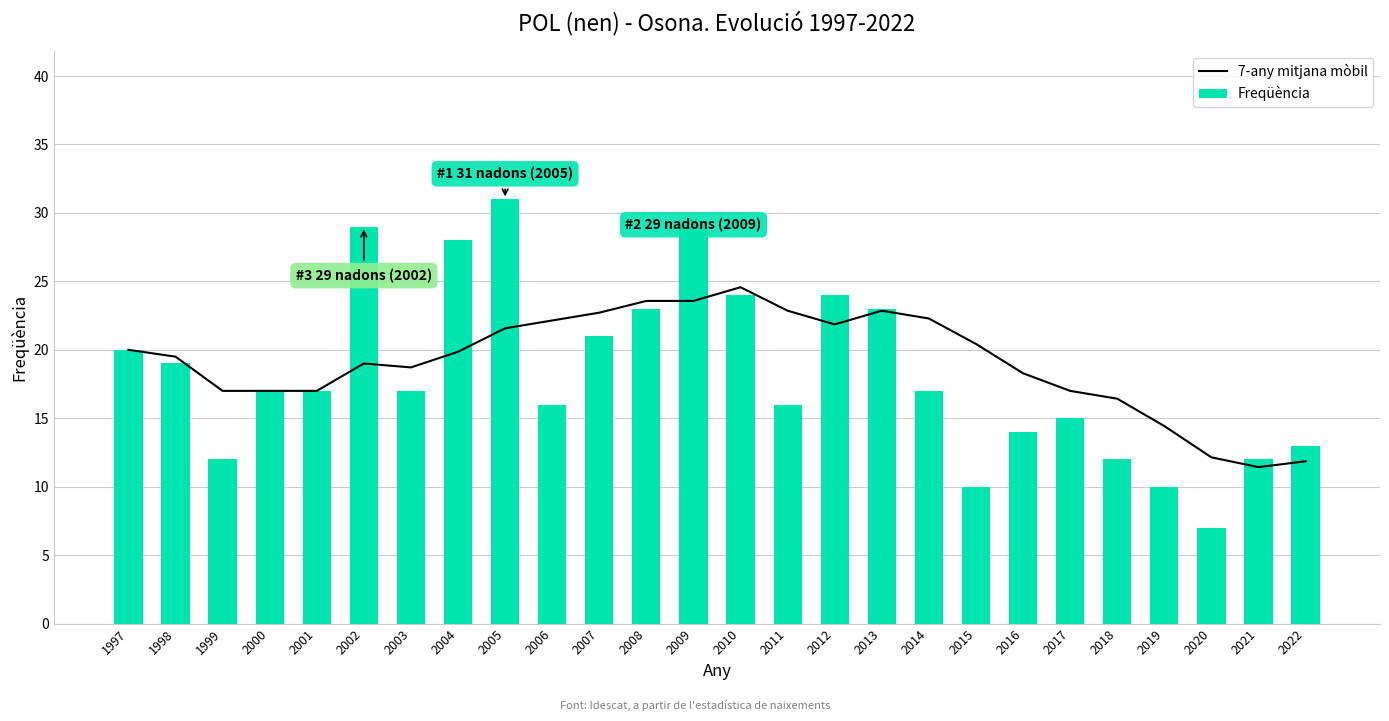

Between 2002 and 2018, which is larger?

2002